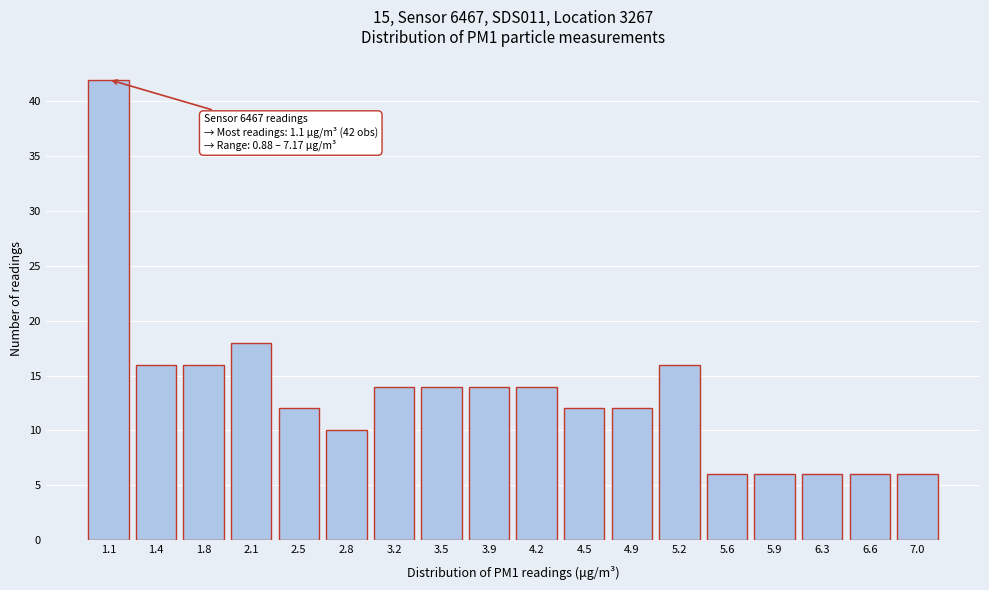

Reading left to right, transcribe all the data shown in this chart.

42	16	16	18	12	10	14	14	14	14	12	12	16	6	6	6	6	6